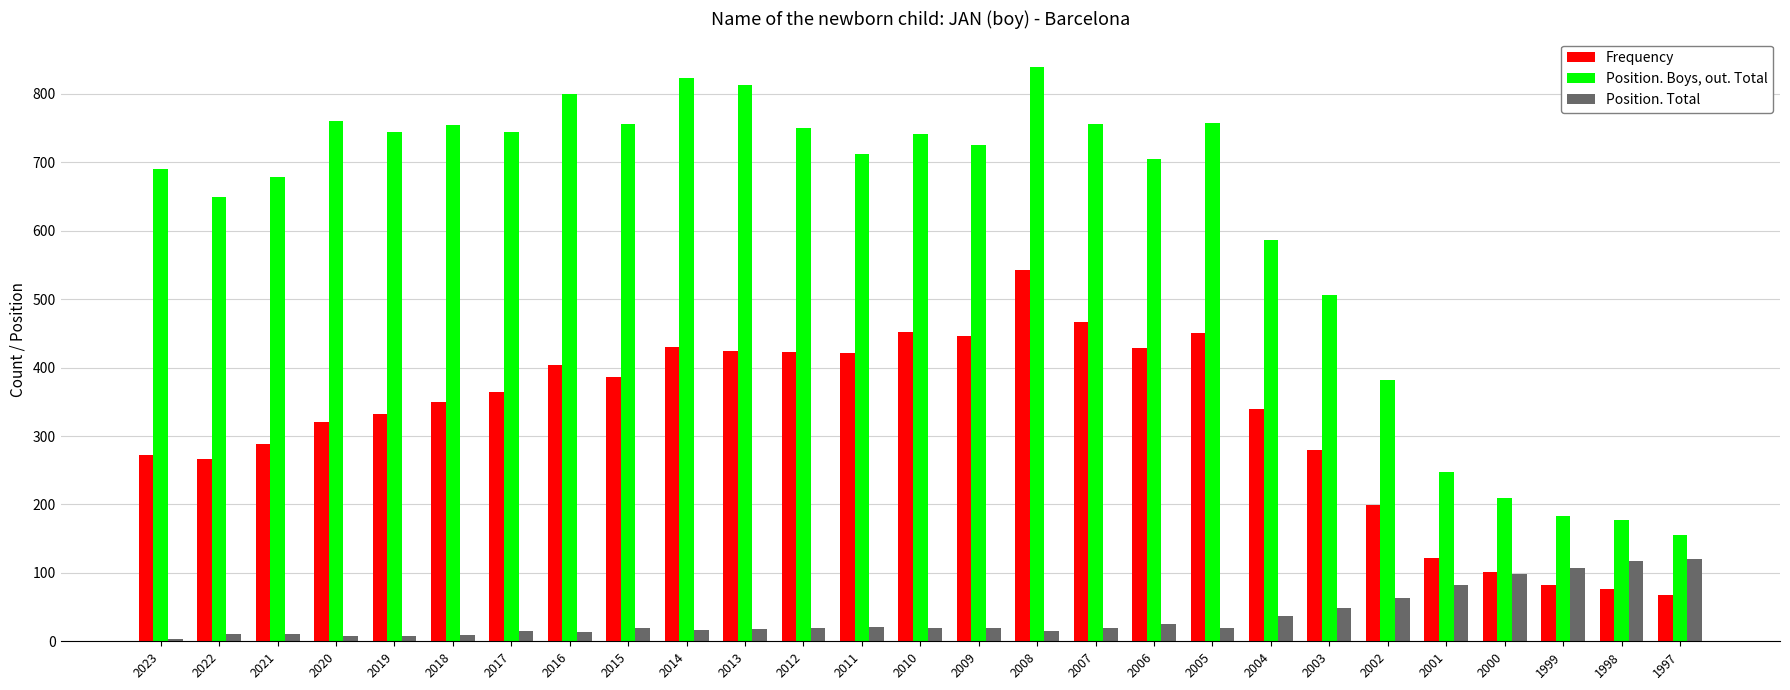

Between 2021 and 1998, which series saw the biggest shift?

Position. Boys, out. Total